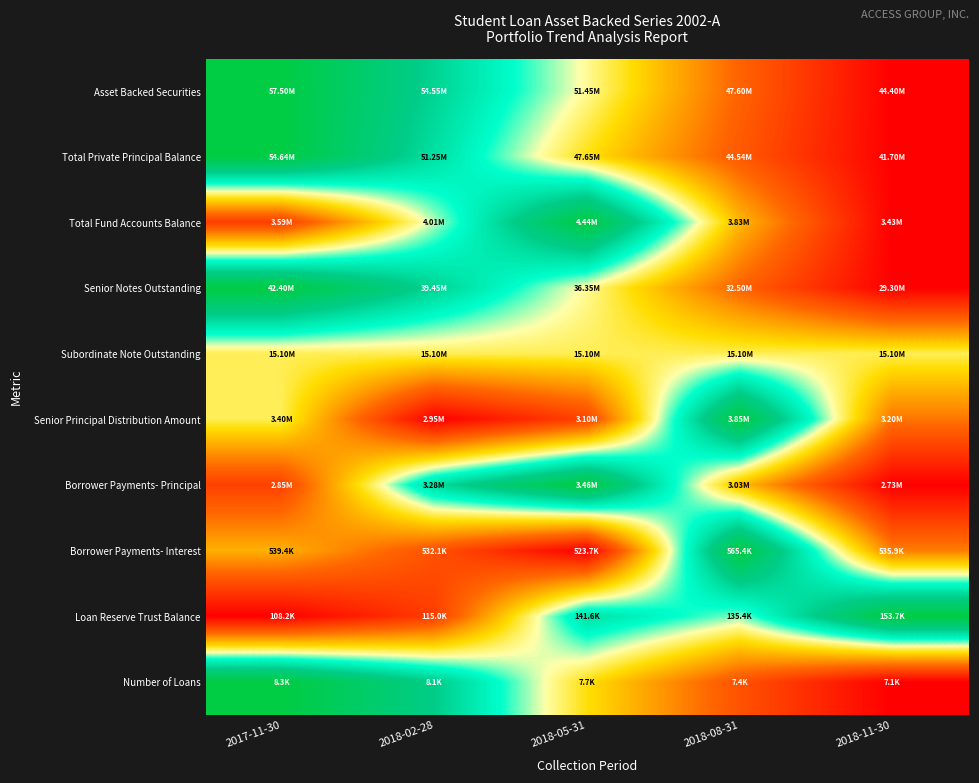

What is the difference between the highest and lowest values at 2018-08-31?

0.8